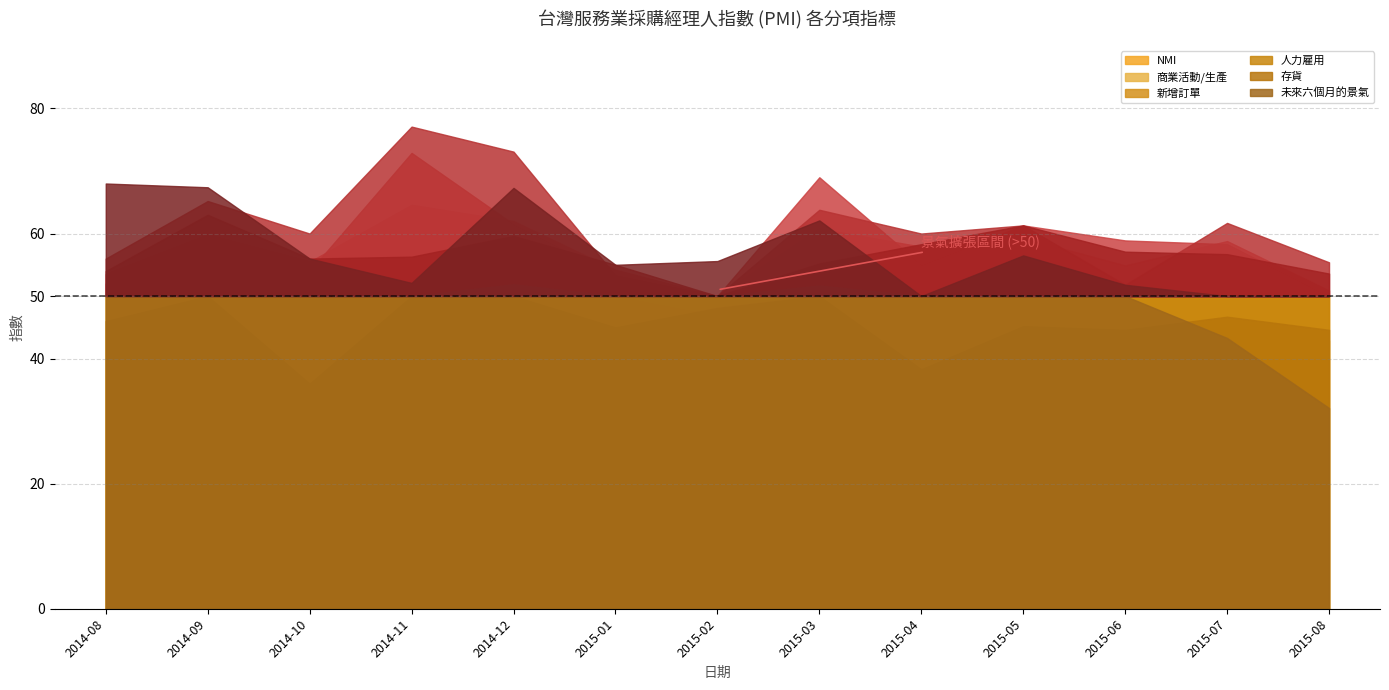

How many interior local valleys does the NMI series have?

4